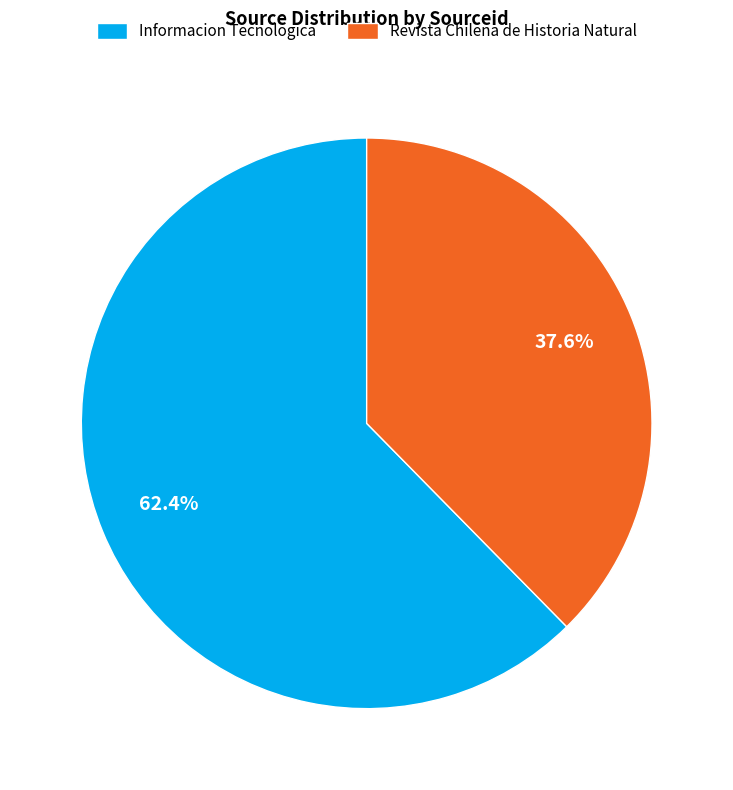

To the nearest percent, what percentage of the pie is Informacion Tecnologica?

62%